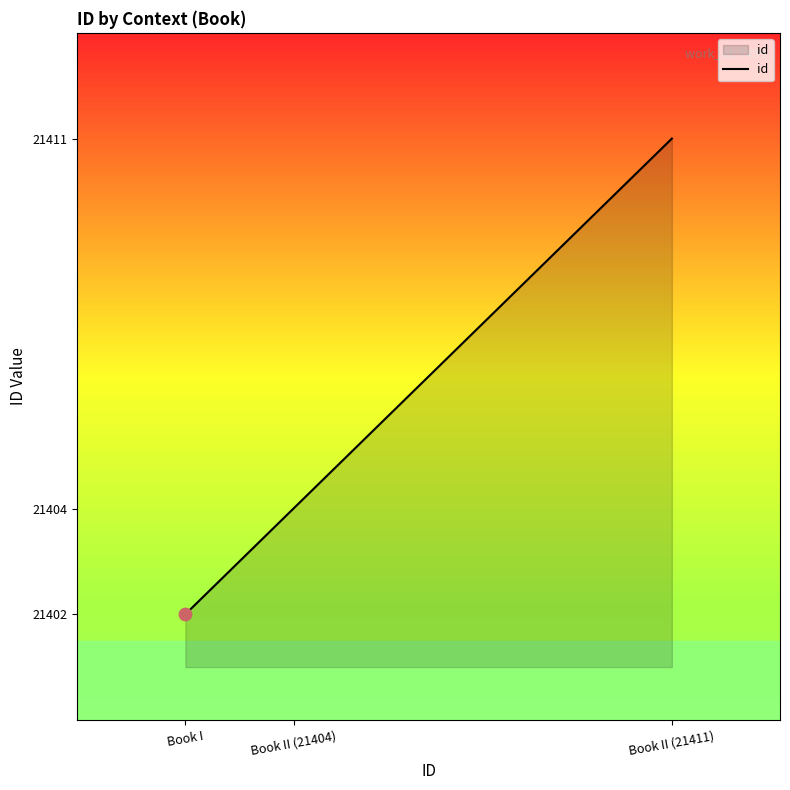

Between Book II (21404) and Book I, which is larger?

Book II (21404)